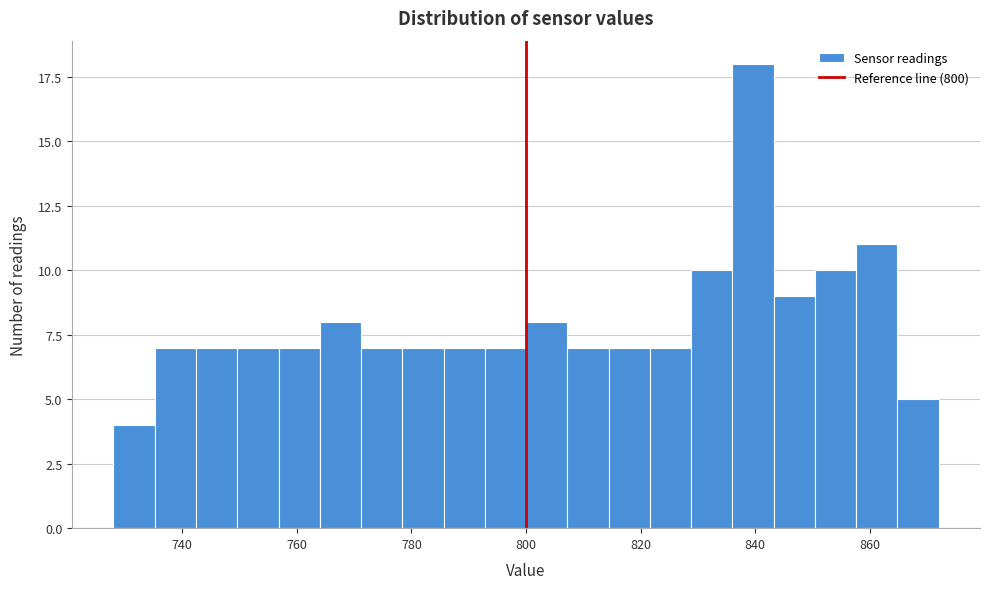

Read against the x-axis, roughly where is the centre of the tallest bar?

840